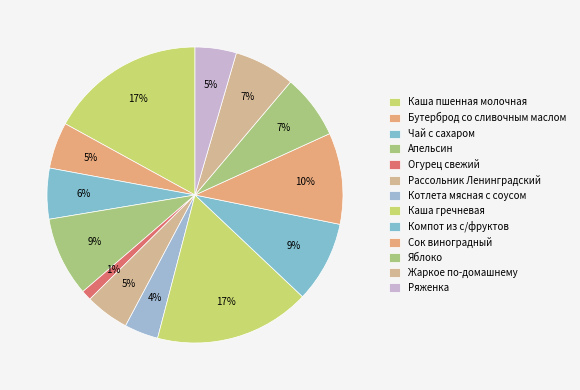

Does Бутерброд со сливочным маслом account for over 50% of the chart?

No